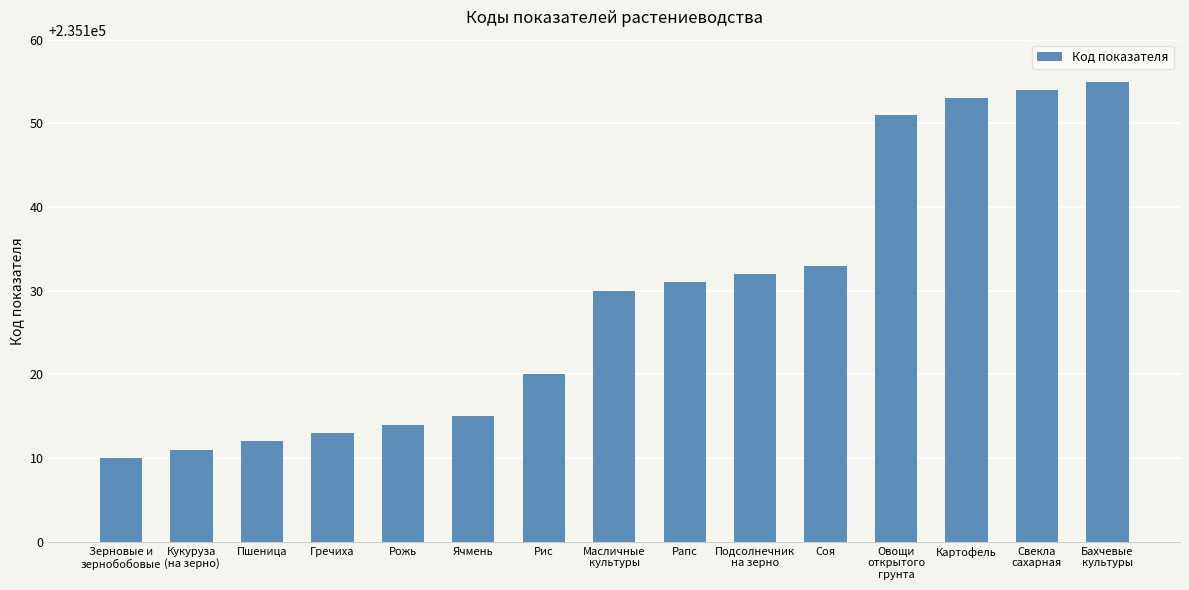

How many bars are there in total?

15